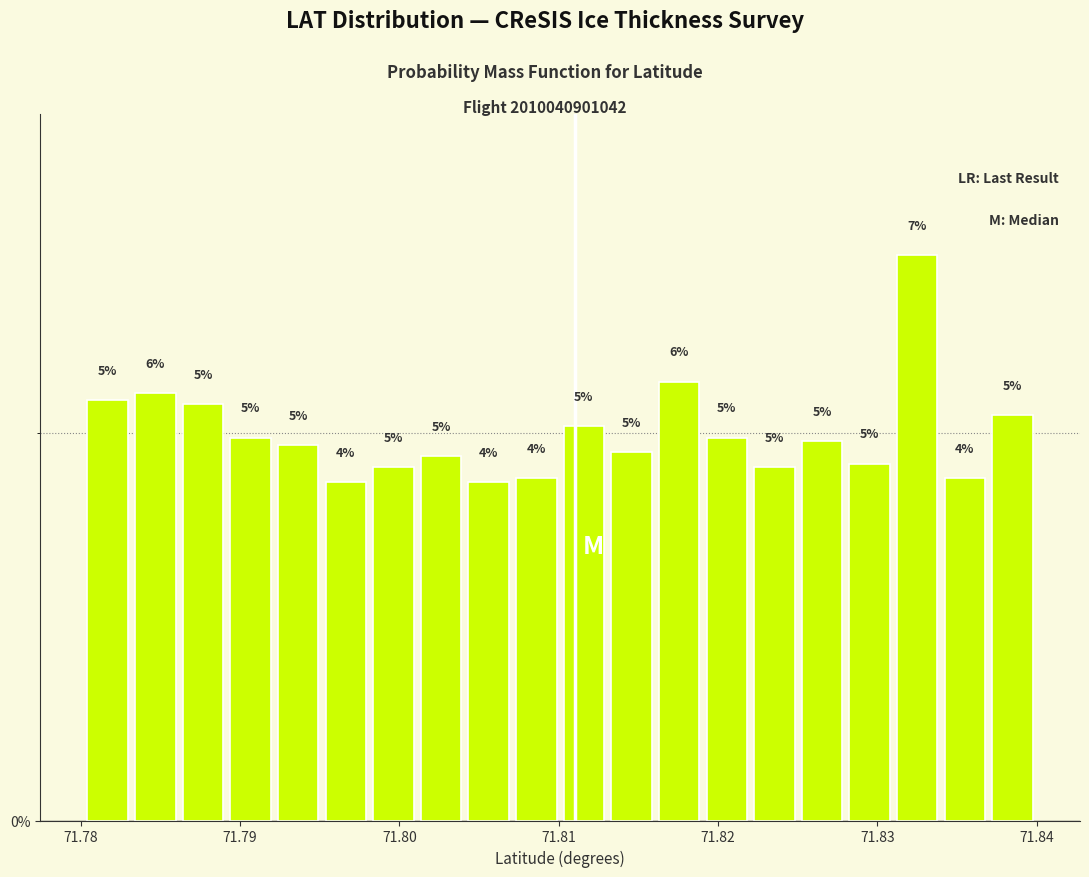

Read against the x-axis, roughly where is the centre of the tallest bar?

71.833